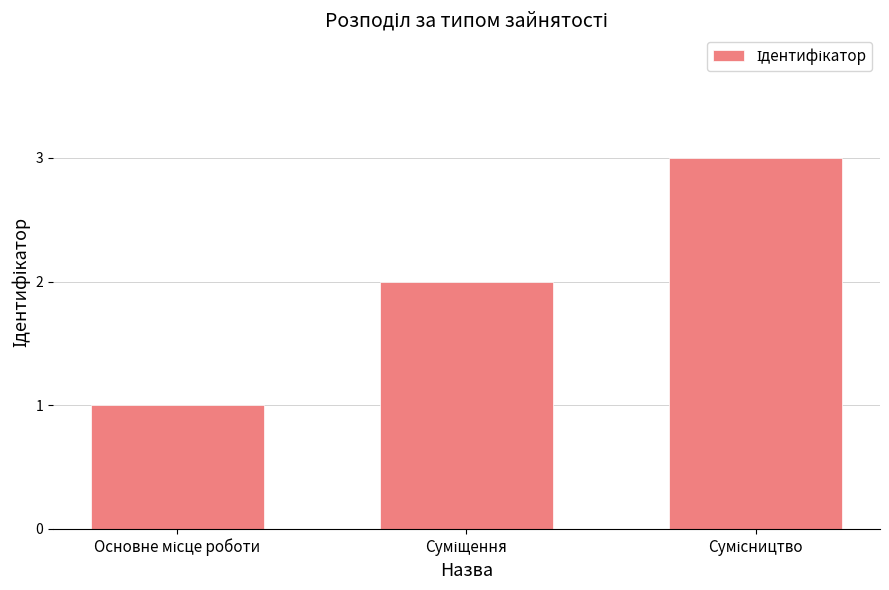

What is the difference between the second highest and minimum values?

1